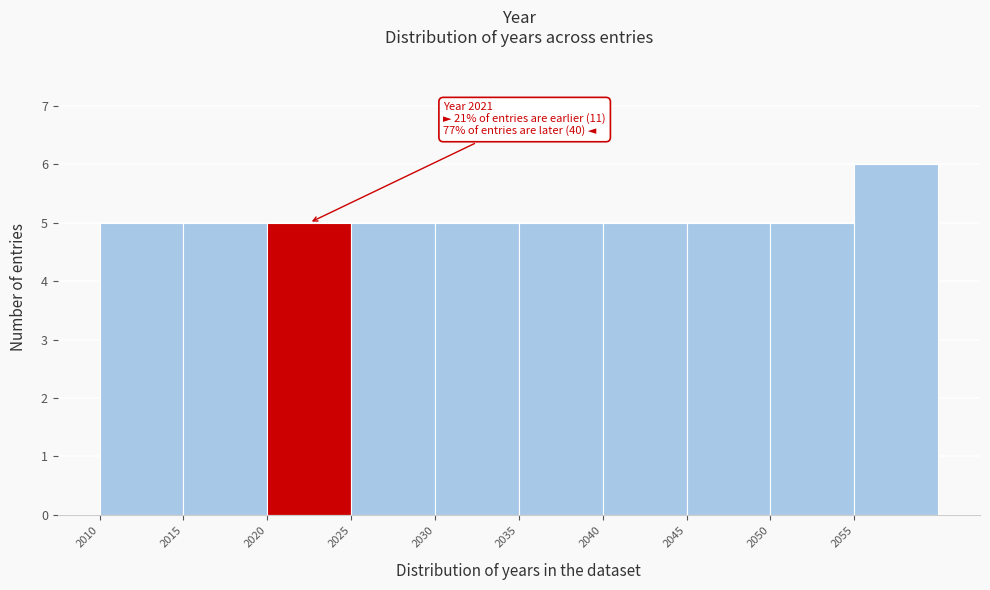

Over which range of the x-axis is the bar tallest?

2055 to 2060